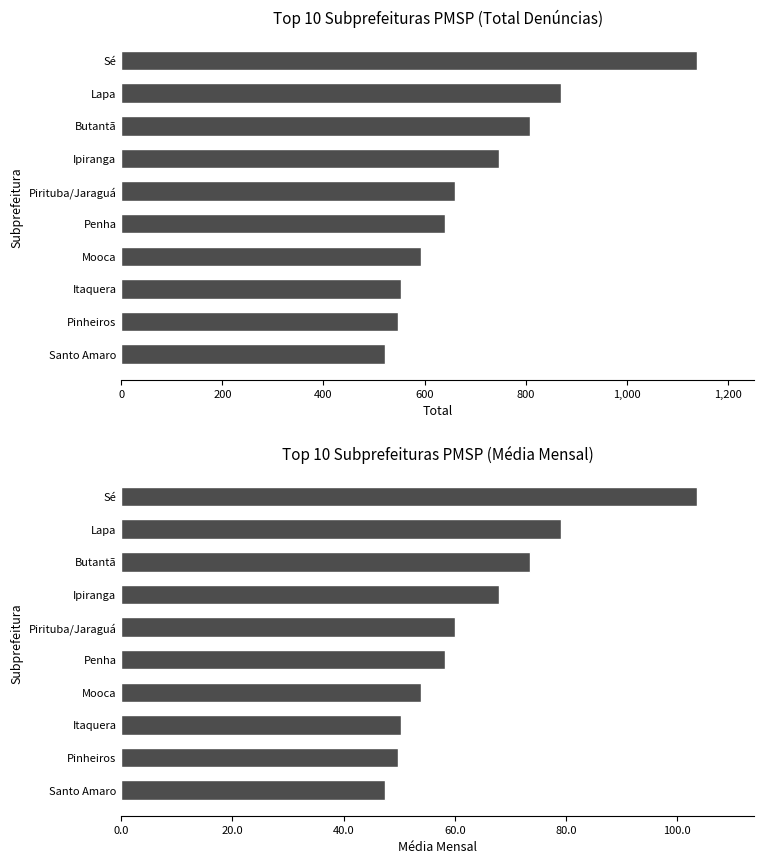

How many bars are there in each group?

2